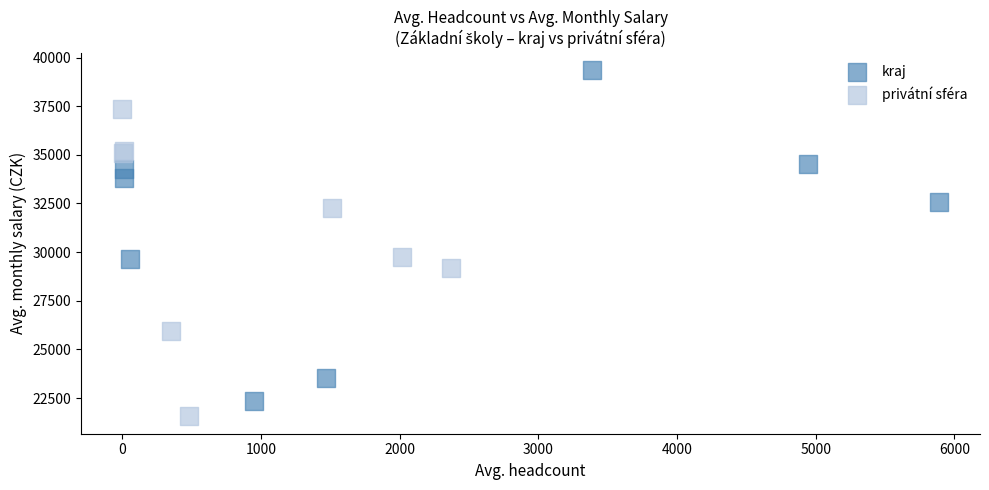

Which series reaches the minimum Y coordinate?

privátní sféra